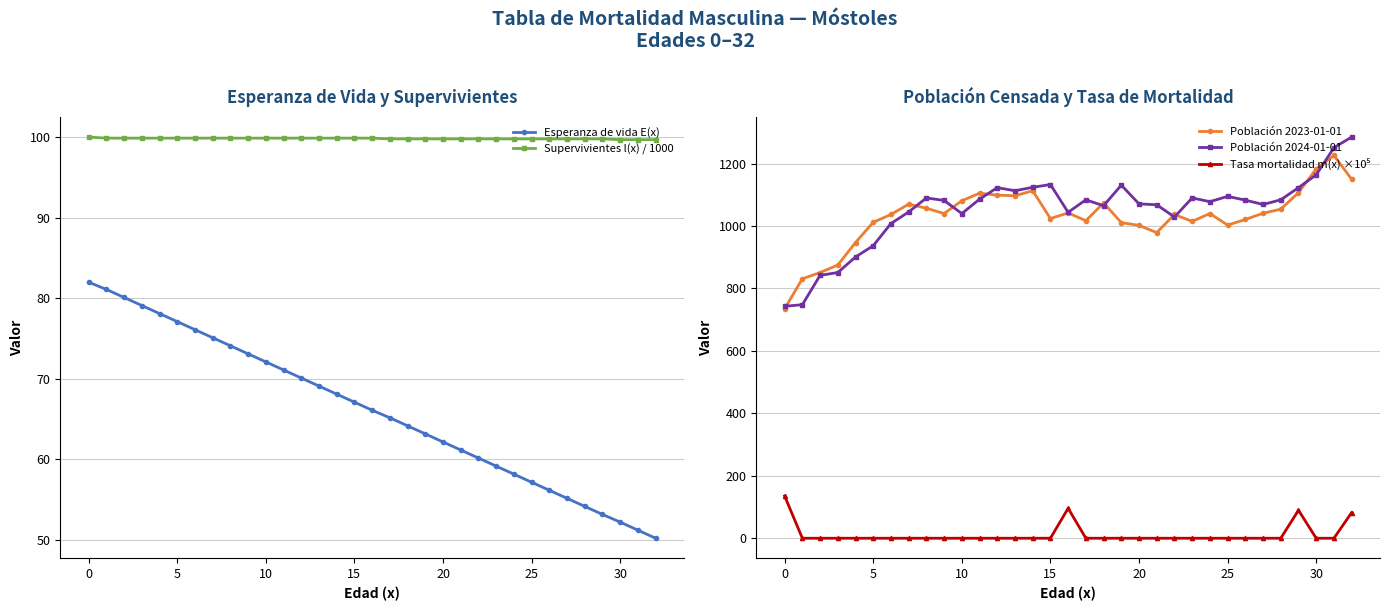

What is the minimum value for Población 2023-01-01?

735.0